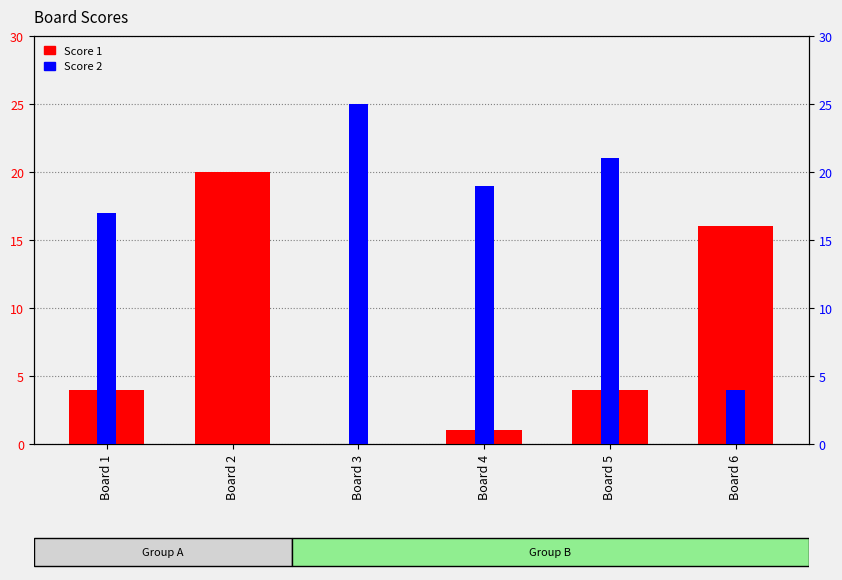

How many bars are there in total?

12